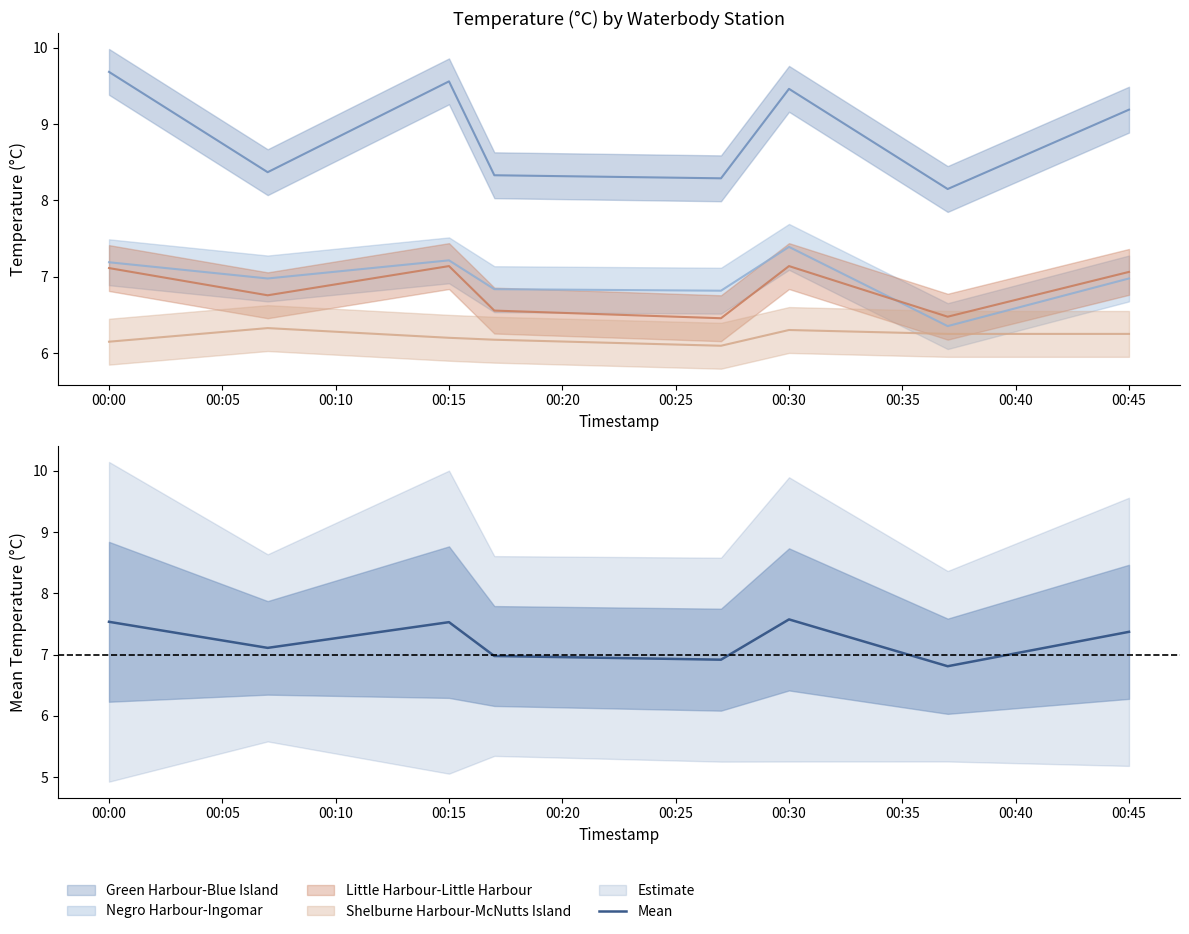

The Negro Harbour-Ingomar series shows 3.0 at 7. True or false?

False